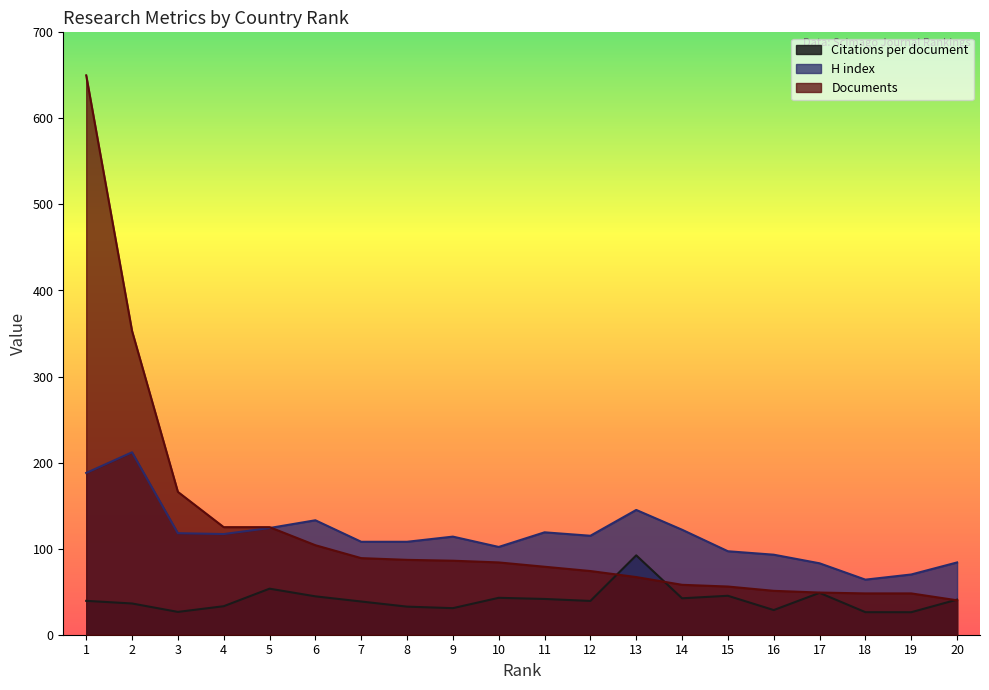

At which label is Citations per document closest to 59?

5